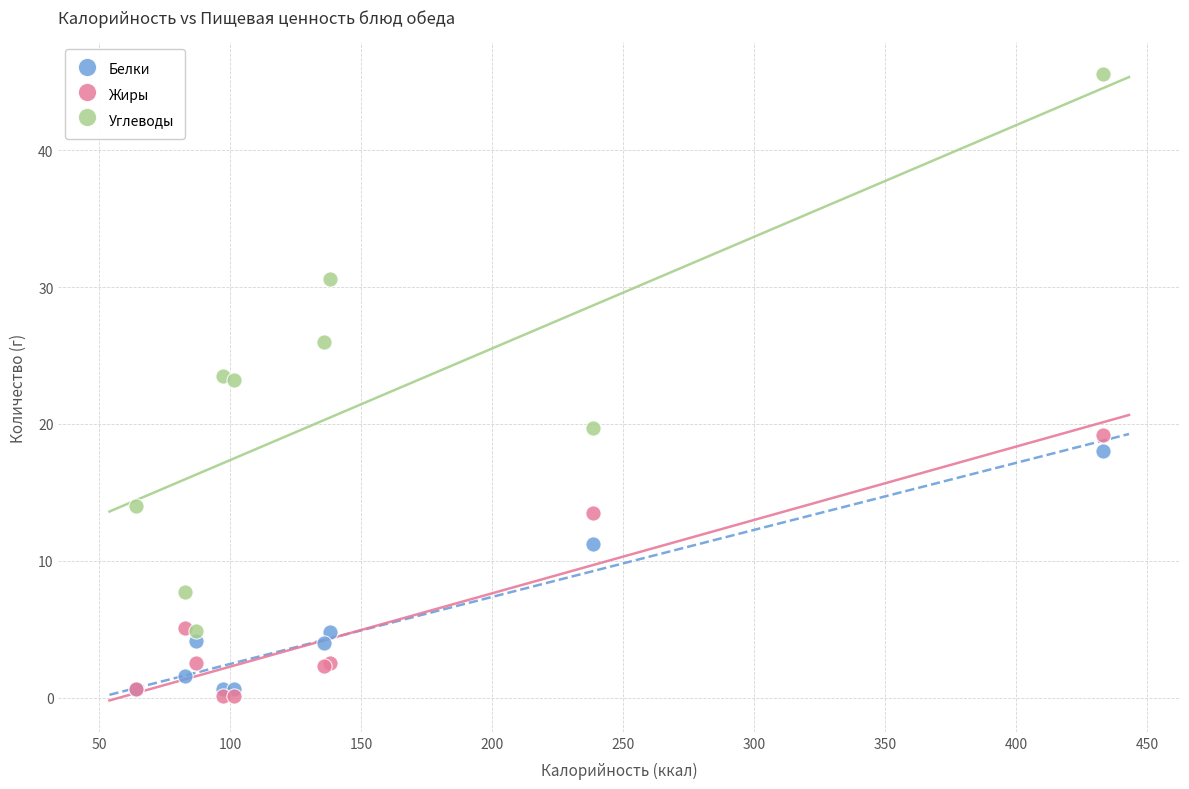

In the Жиры series, what Y value is closest to 9?

5.1